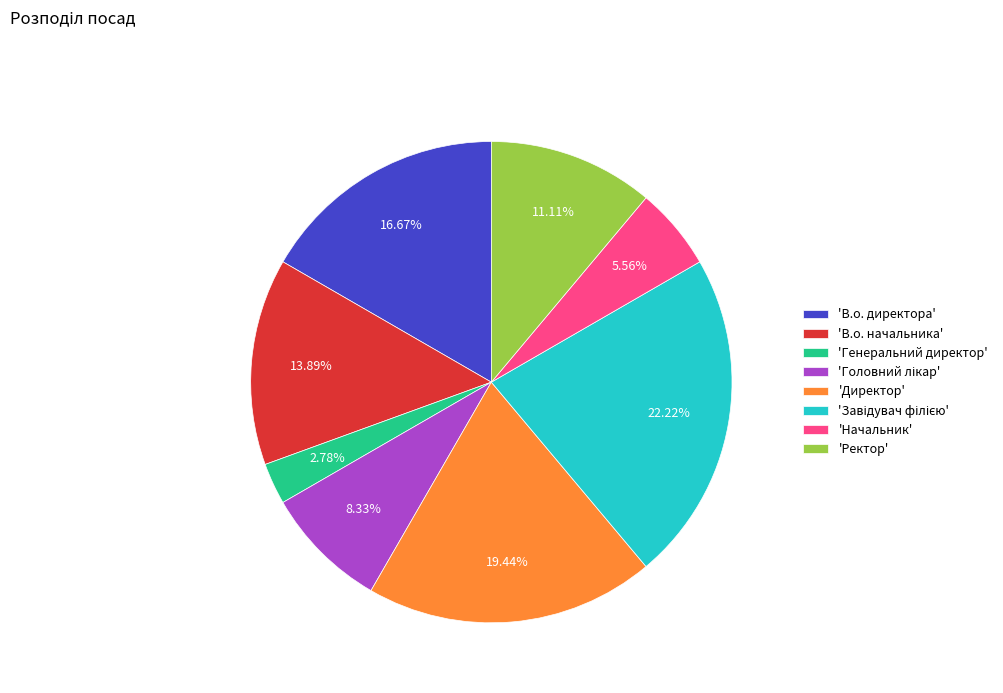

To the nearest percent, what is the average slice percentage?

12%